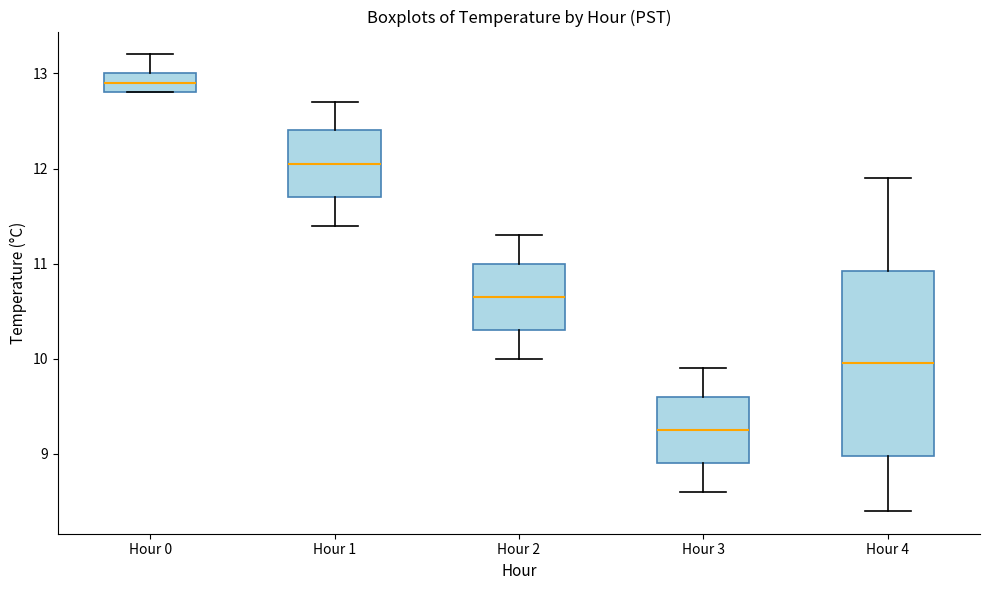

Which box is the tallest, from its lower edge to its upper edge?

Hour 4